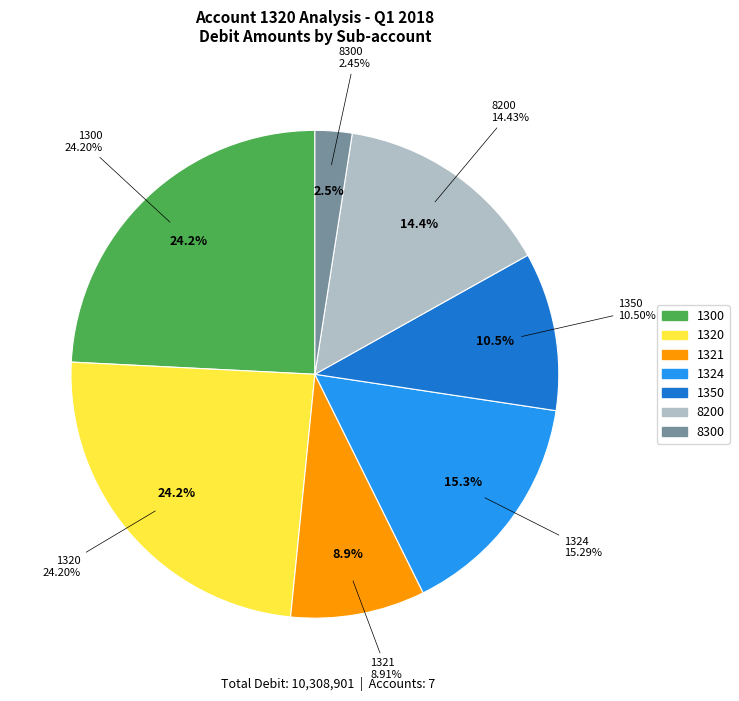

To the nearest percent, what portion does 1300 represent?

24%